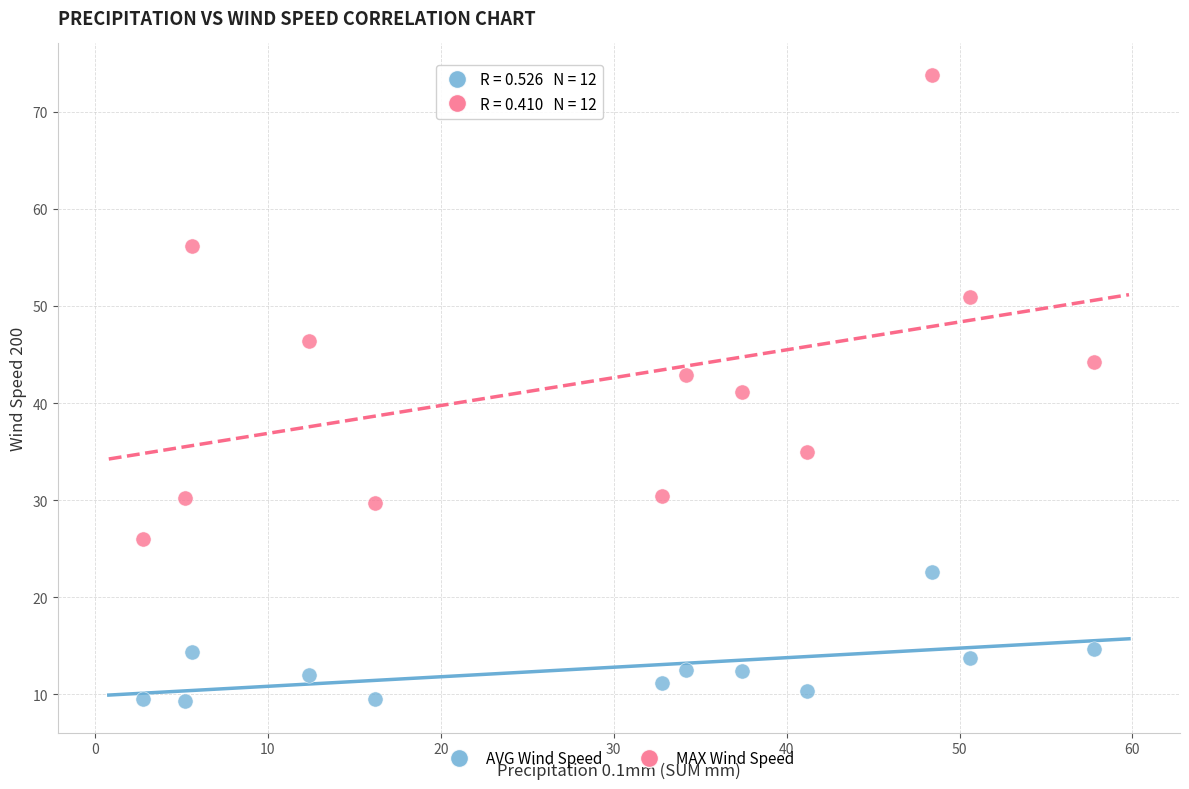

Across all data points, what is the range of Y values (max minus min)?

64.5